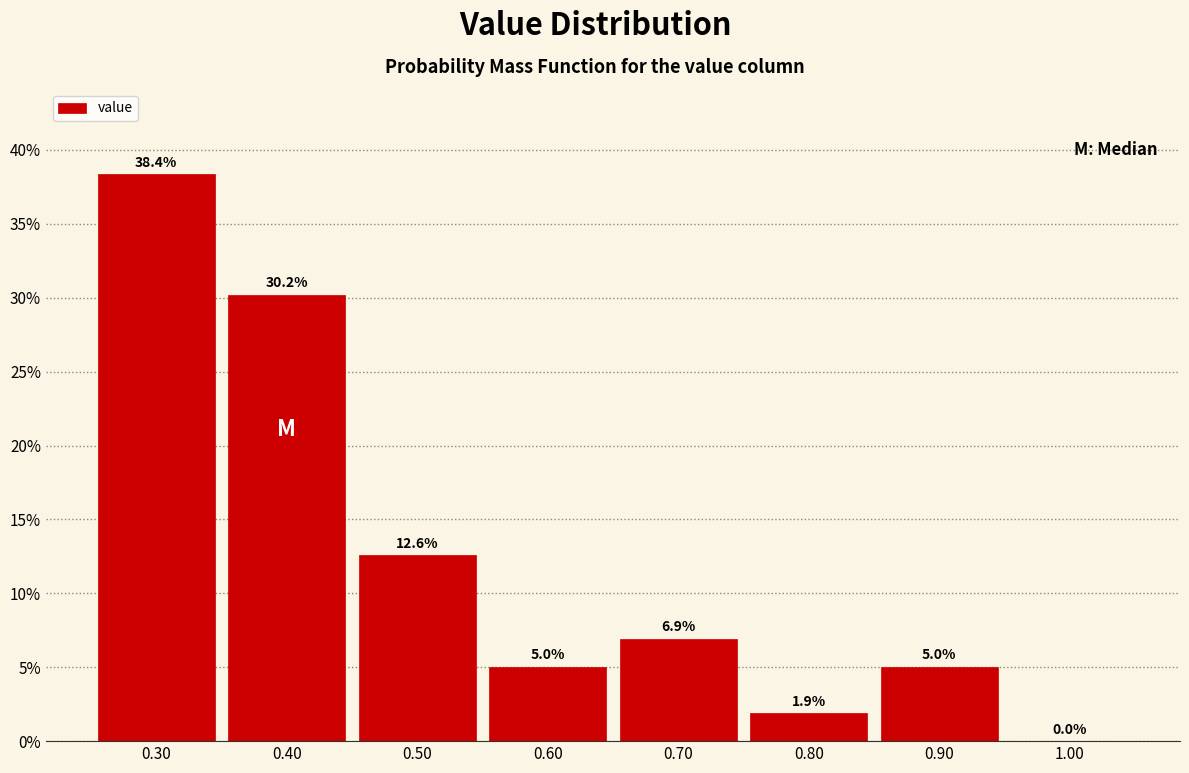

Over which range of the x-axis is the bar tallest?

0.25 to 0.35